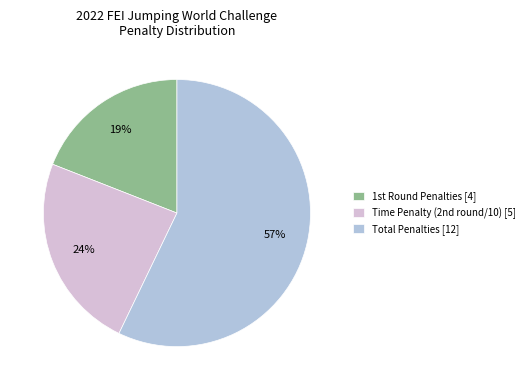

True or false: Total Penalties [12] accounts for 57% of the total.

True